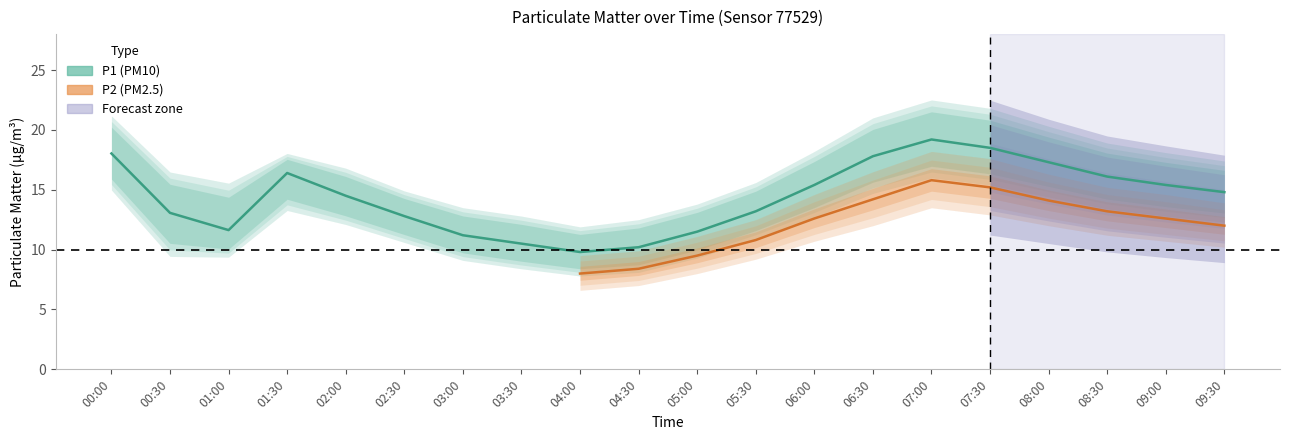

At how many categories does at least one series exceed 10?

20